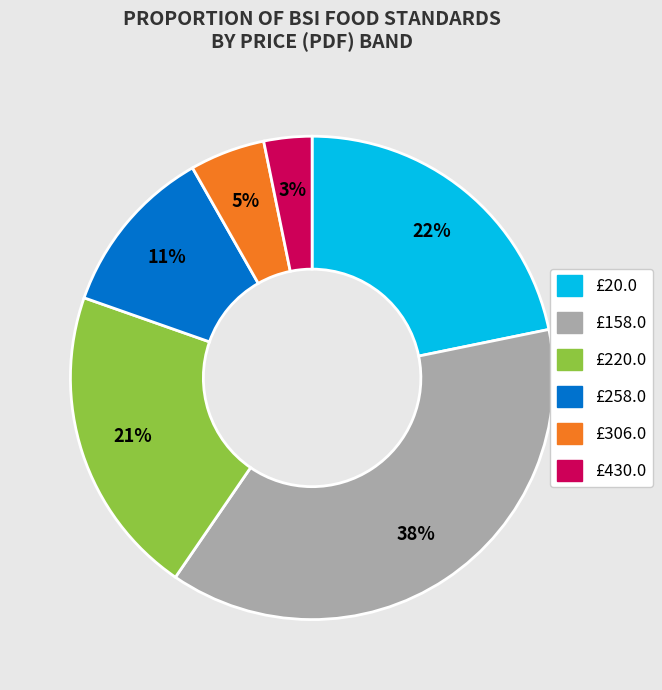

Is there a majority slice in this chart?

No